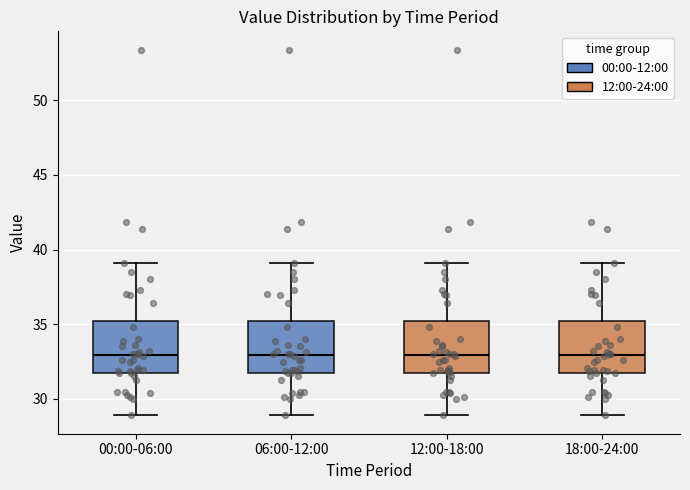

Reading left to right, read every box against the y-axis: the position of its median line, the range the box covers, and the ends of its whiskers. The values are not printed on the chart, so give them approximately, as read against the axis.

00:00-06:00: median 33, box 32 to 35, whiskers 29 to 39
06:00-12:00: median 33, box 32 to 35, whiskers 29 to 39
12:00-18:00: median 33, box 32 to 35, whiskers 29 to 39
18:00-24:00: median 33, box 32 to 35, whiskers 29 to 39